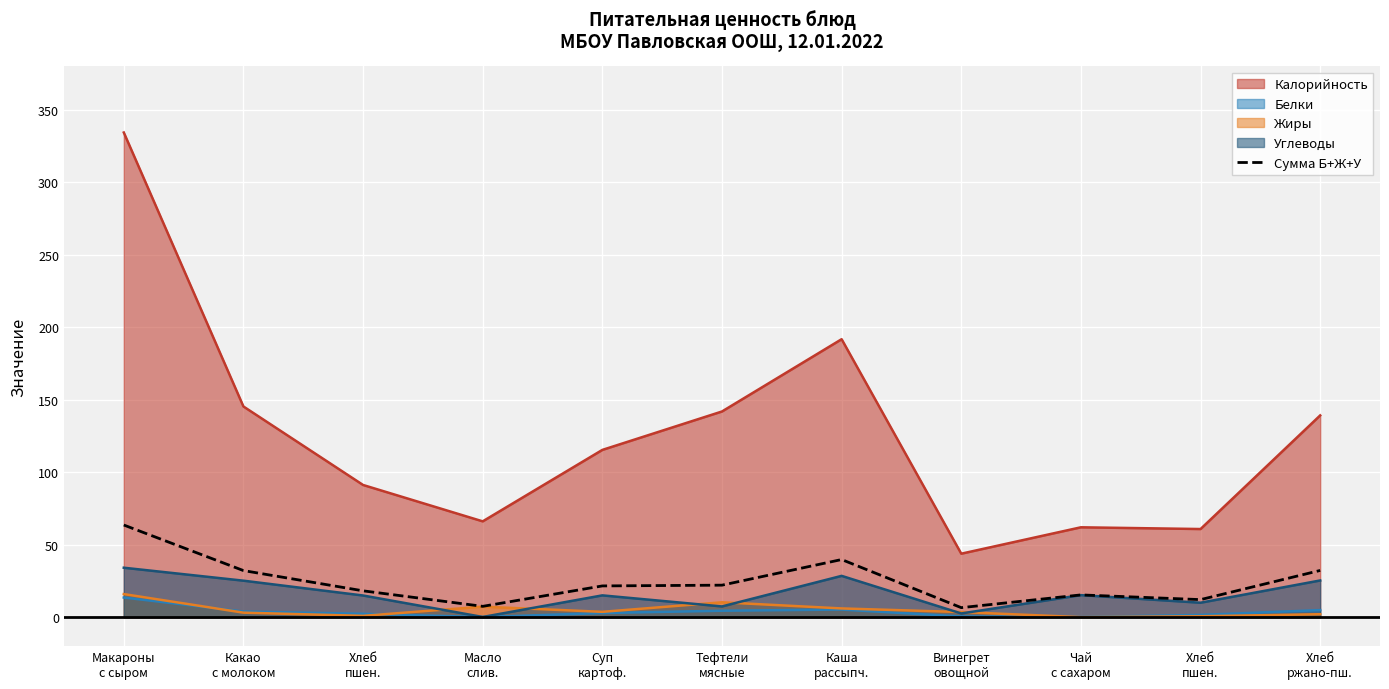

At which category does the data reach its first local valley?

Масло
слив.